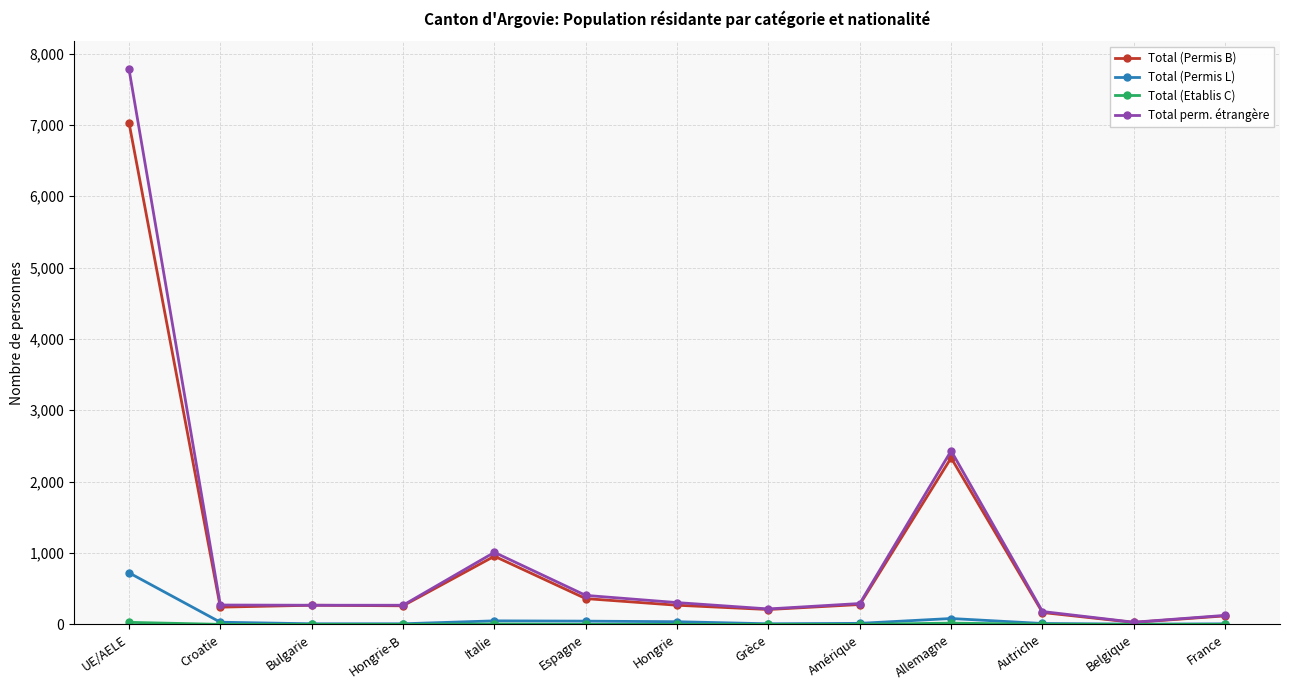

What is the total value across all series at Hongrie-B?

536